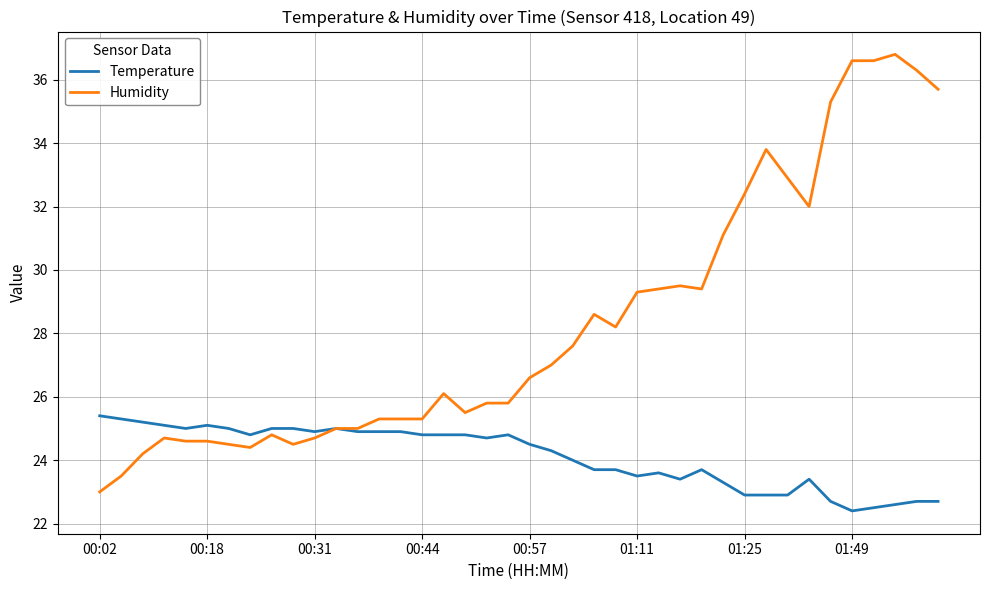

Which series has the widest spread of values?

Humidity